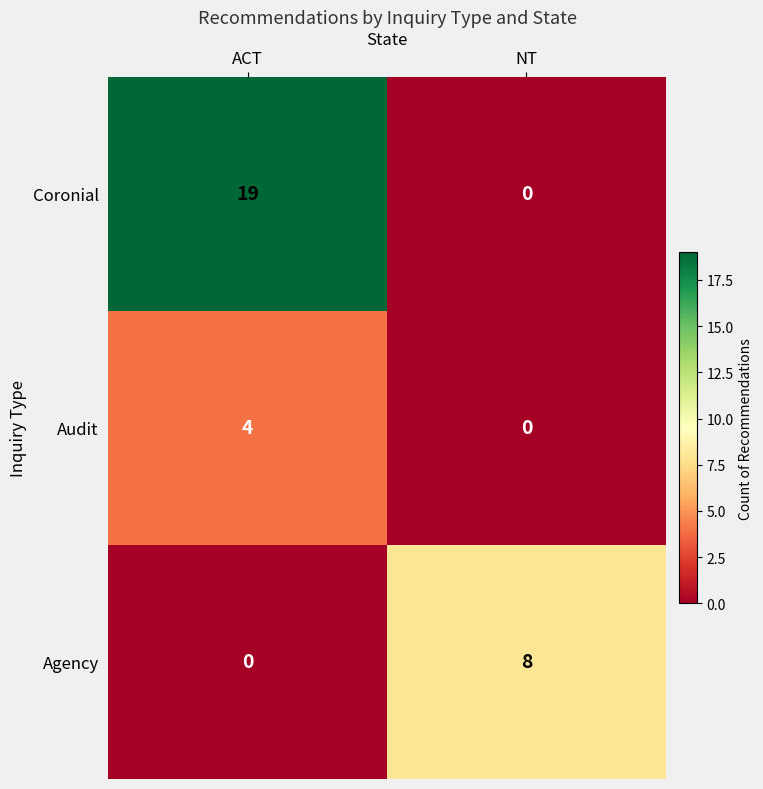

Which series changed the most between ACT and NT?

Coronial